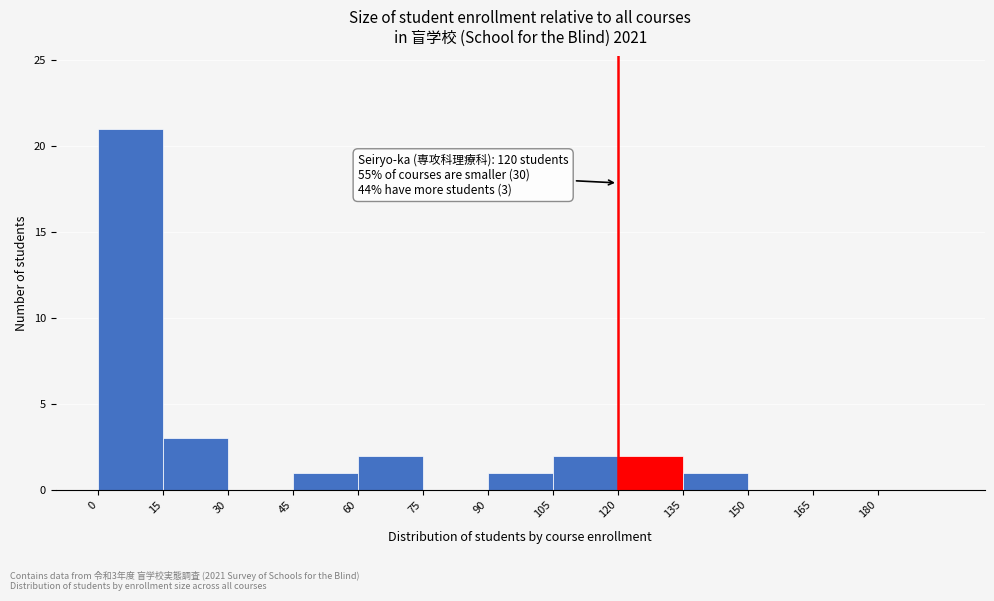

Over which range of the x-axis is the bar tallest?

0 to 15